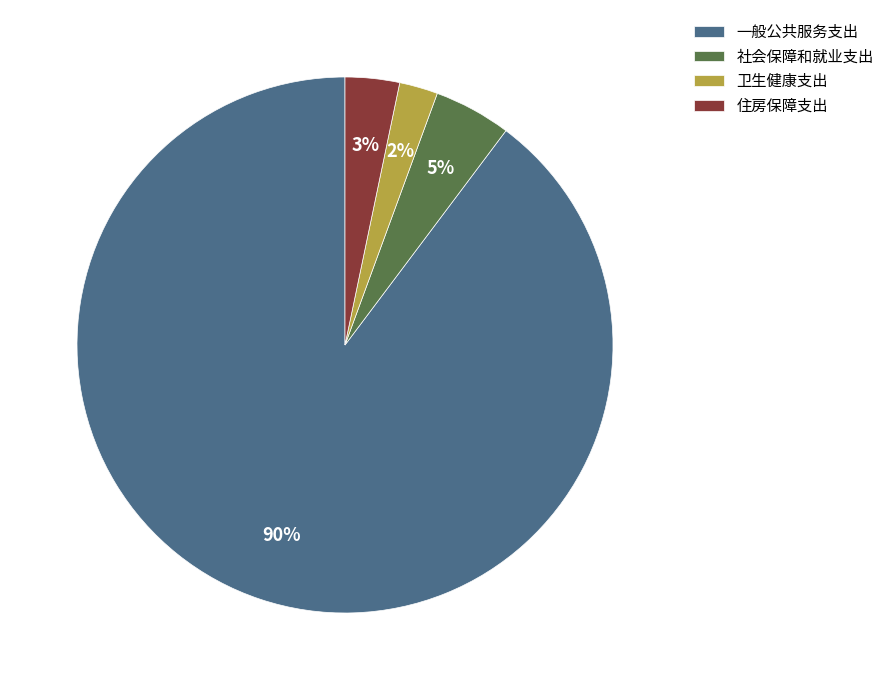

Does any single category account for the majority?

Yes